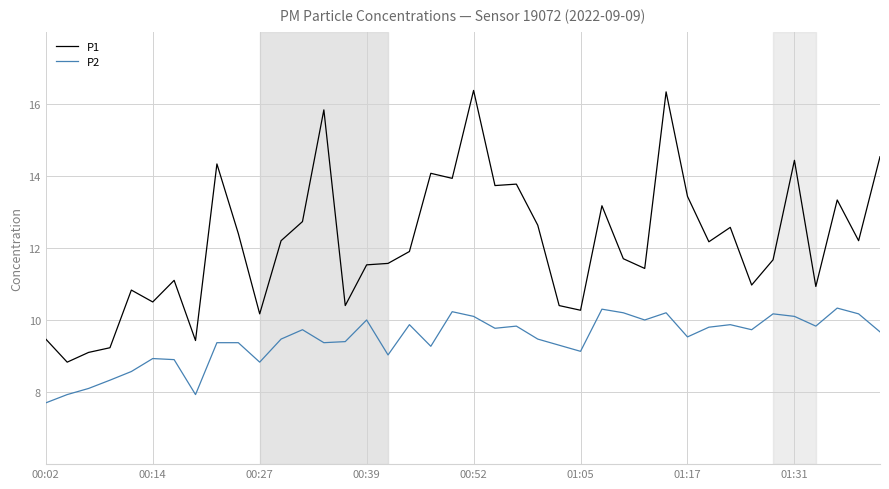

What is the difference between the maximum and minimum values in the P1 series?

7.5